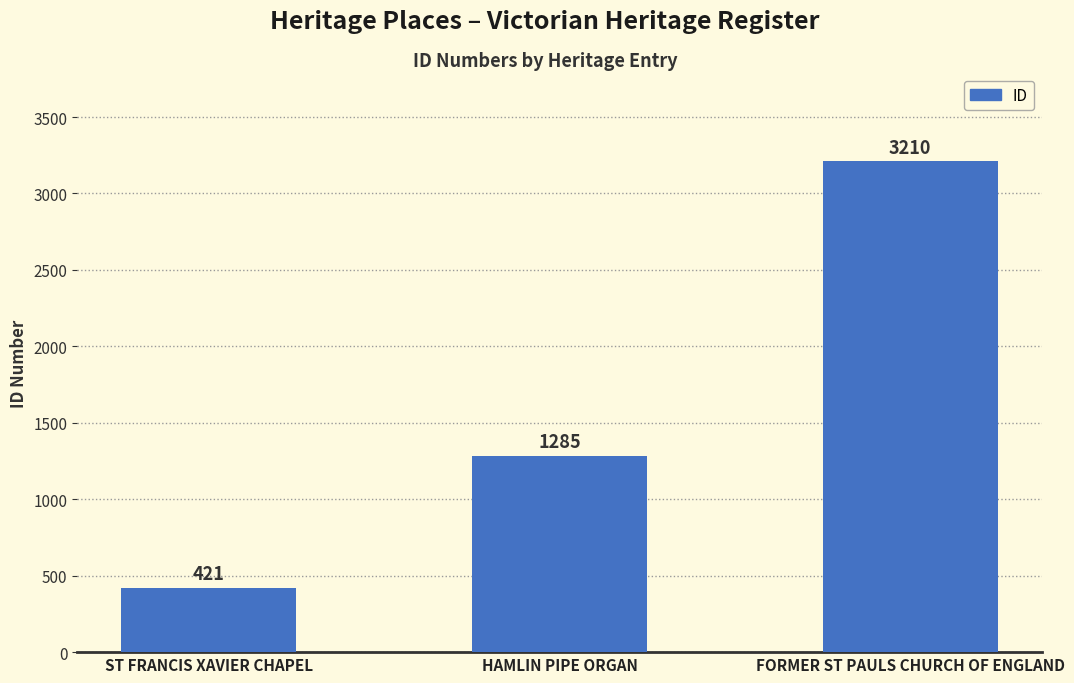

Read the value at FORMER ST PAULS CHURCH OF ENGLAND, to the nearest 100.

3200